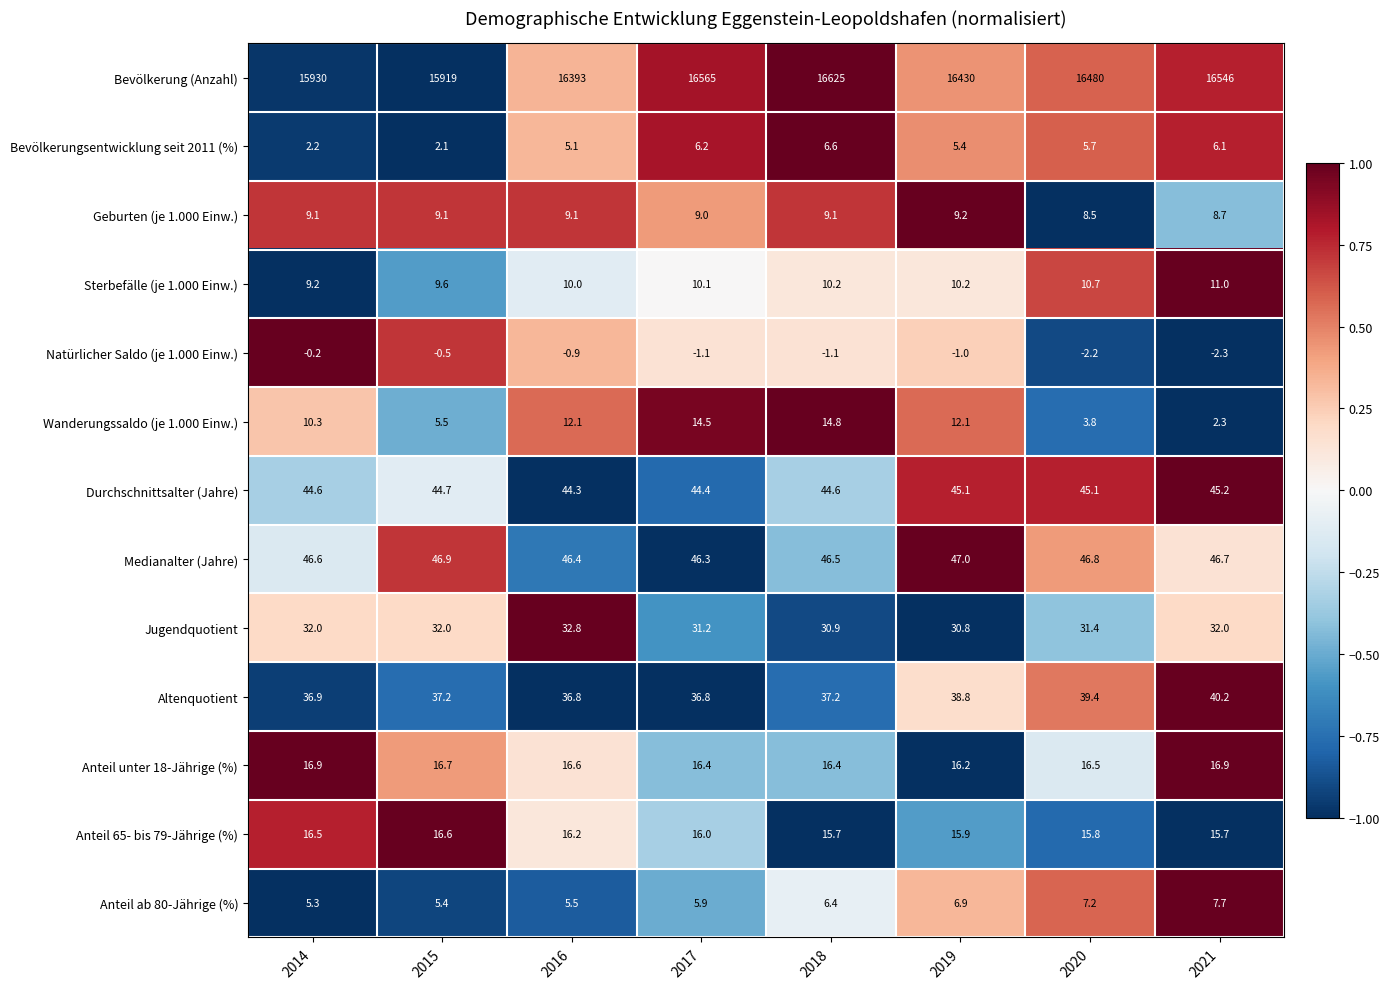

What is the maximum value shown in the chart?

16625.0